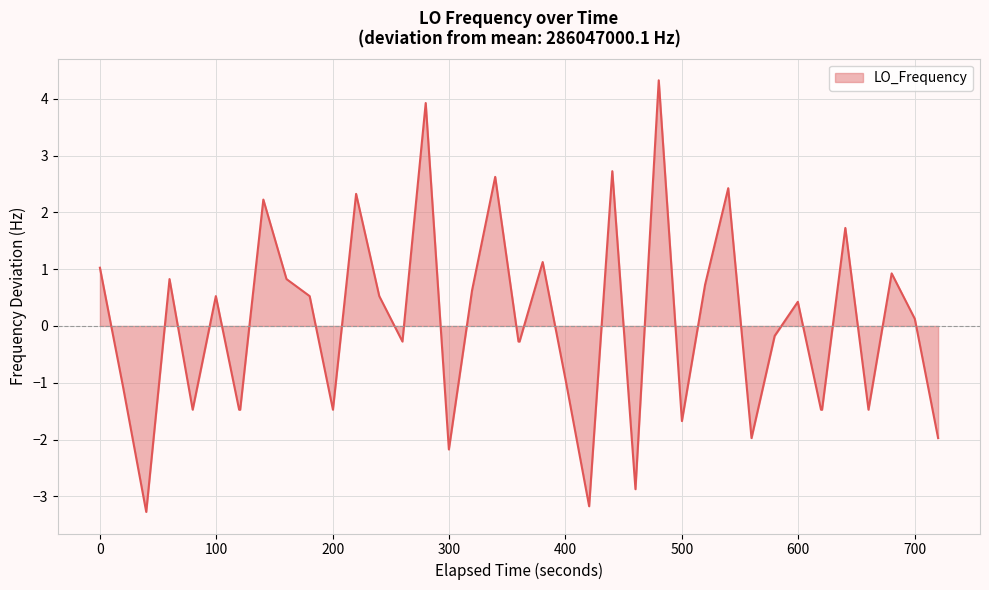

Reading left to right, what are all the values shown in this chart?

1.0	-1.1	-3.3	0.8	-1.5	0.5	-1.5	-1.5	2.2	0.8	0.5	-1.5	2.3	0.5	-0.3	3.9	-2.2	0.6	2.6	-0.3	-0.3	1.1	-1.0	-3.2	2.7	-2.9	4.3	-1.7	0.7	2.4	-2.0	-0.2	0.4	-1.5	-1.5	1.7	-1.5	0.9	0.1	-2.0